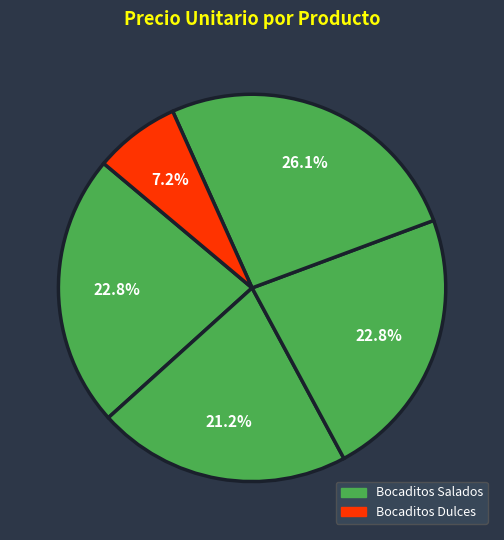

How many segments does this pie chart have?

5